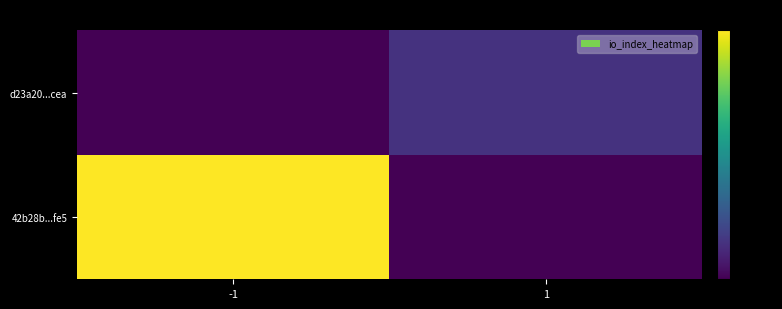

How many data points does each series have?

2